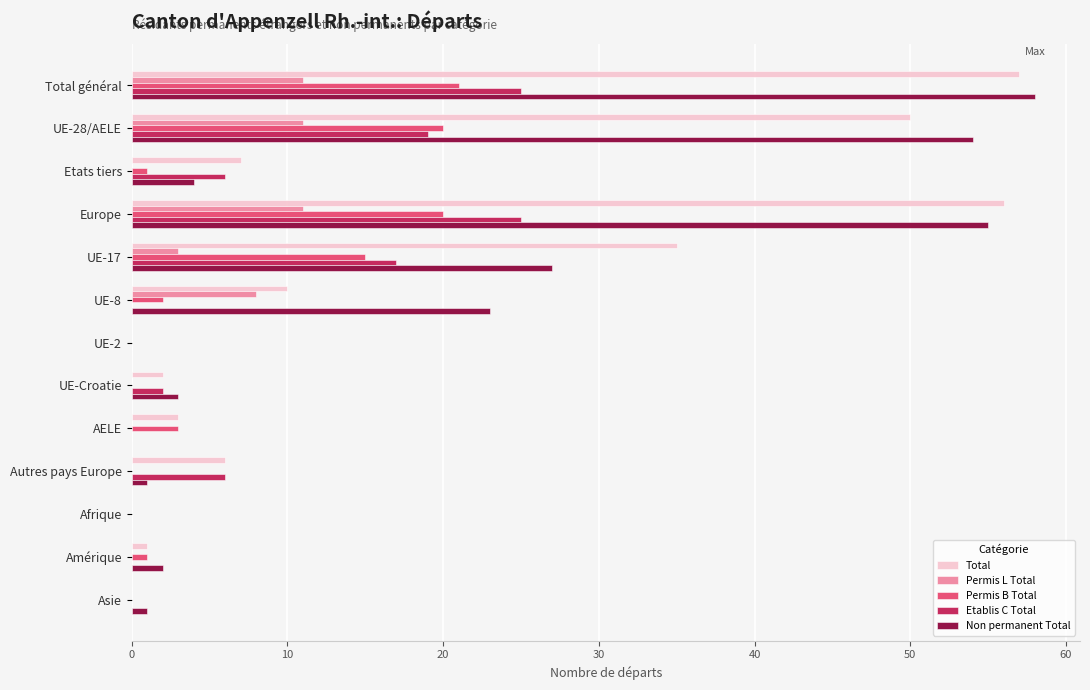

Is it true that Permis B Total equals 9 at UE-28/AELE?

False